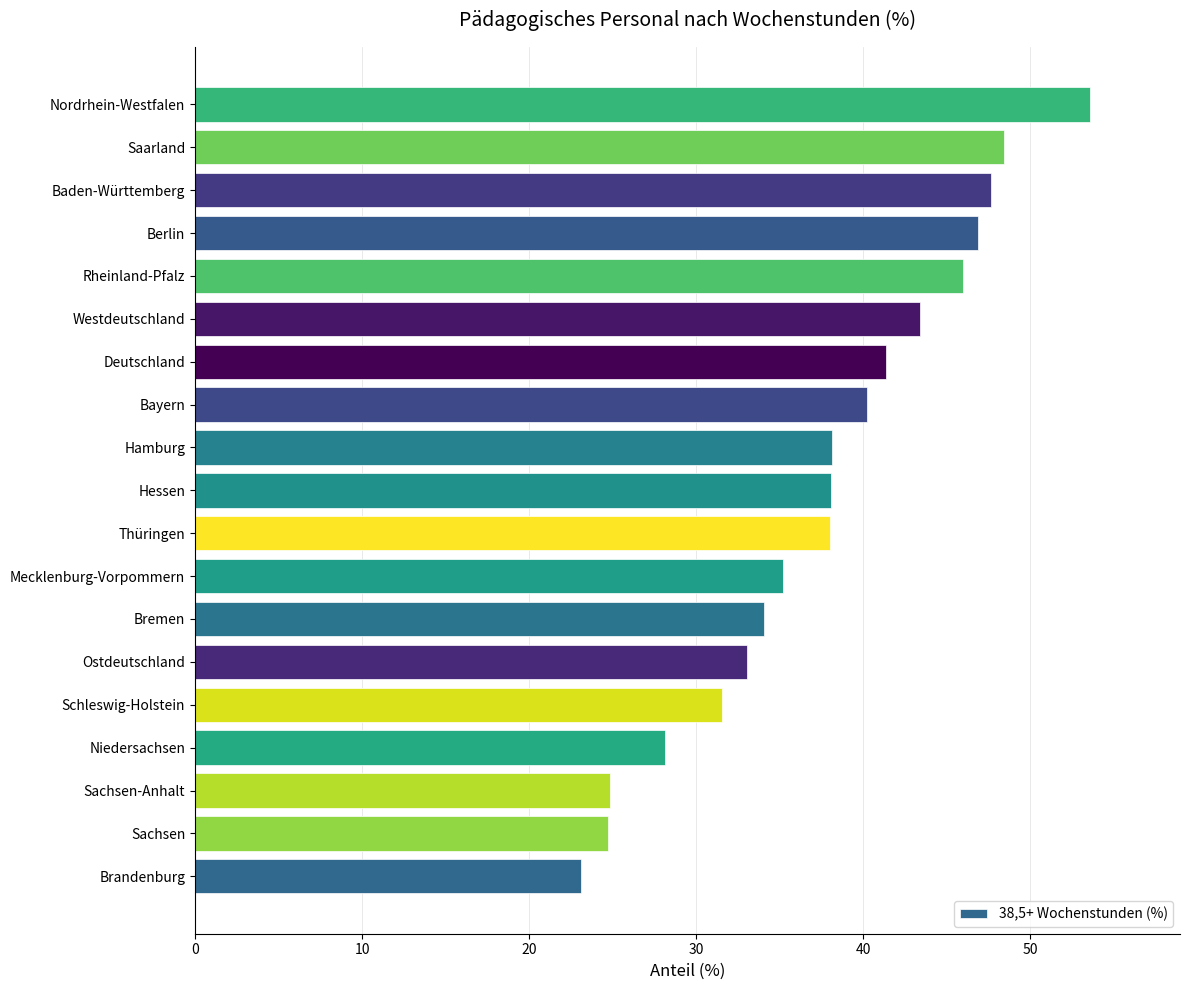

How many bars are there in total?

19